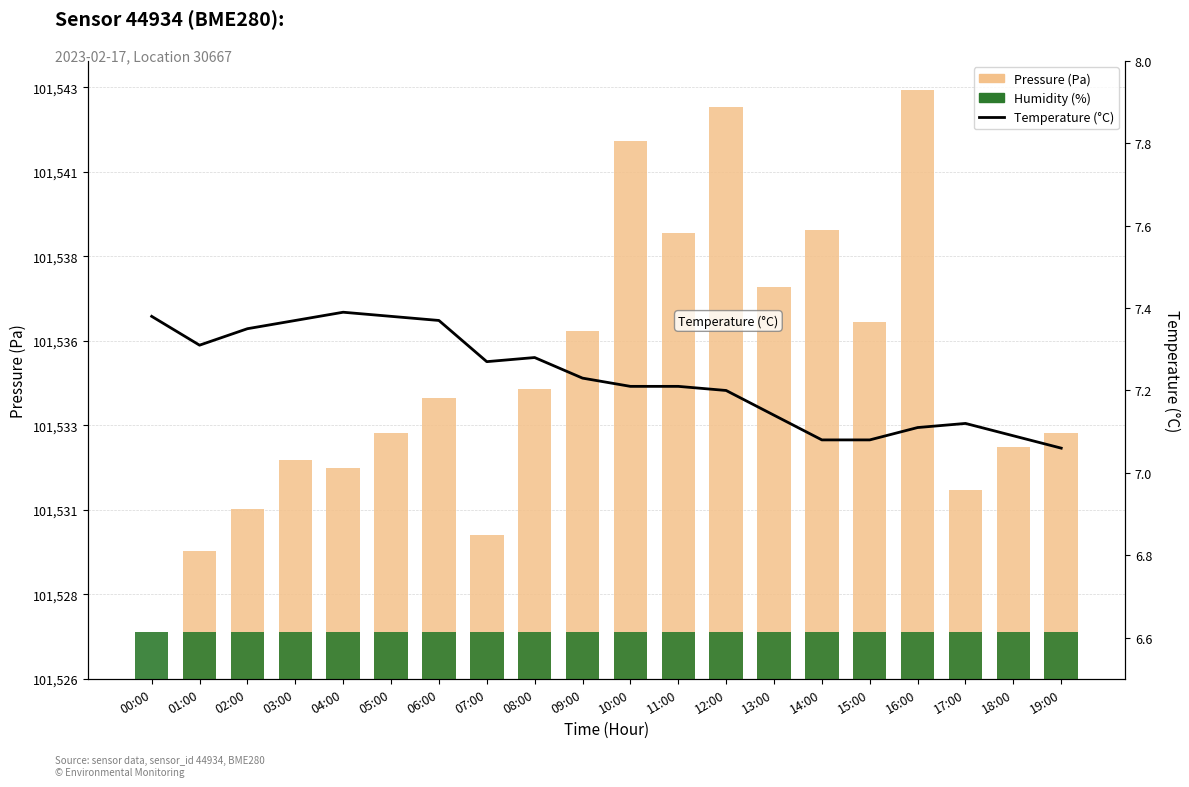

What is the label of the 11th bar from the left?

10:00